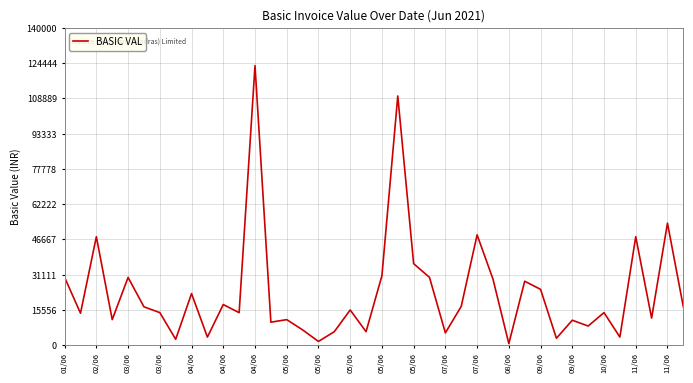

What is the average value?

23468.9